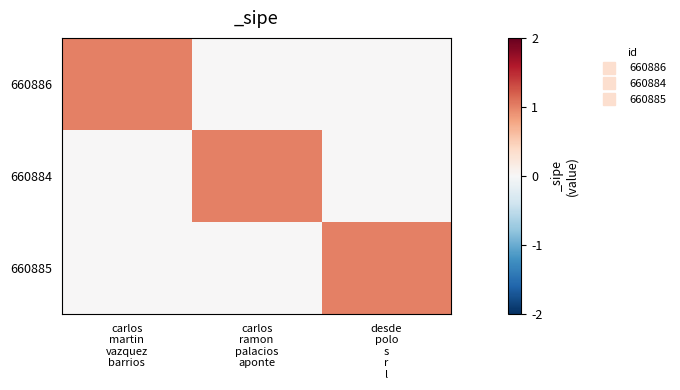

At carlos martin vazquez barrios, list the series in order from largest to smallest.

660886, 660884, 660885